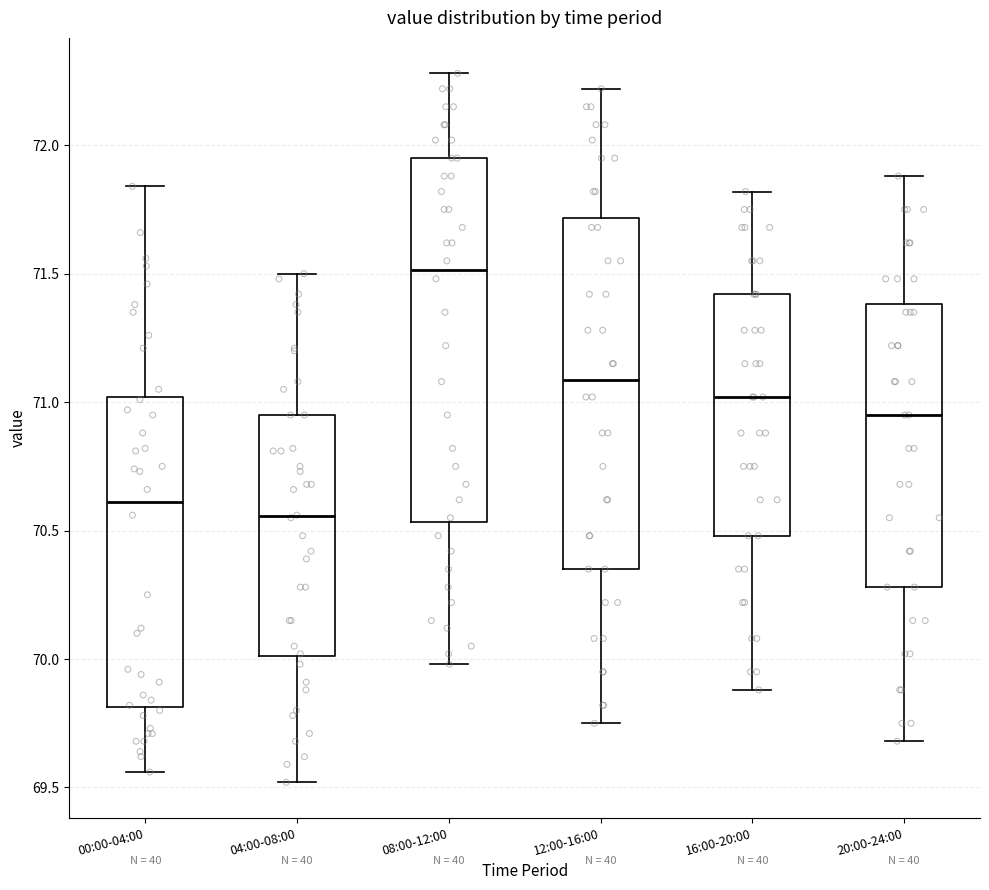

Reading left to right, read every box against the y-axis: the position of its median line, the range the box covers, and the ends of its whiskers. The values are not printed on the chart, so give them approximately, as read against the axis.

00:00-04:00: median 70.60, box 69.80 to 71.00, whiskers 69.55 to 71.85
04:00-08:00: median 70.55, box 70.00 to 70.95, whiskers 69.50 to 71.50
08:00-12:00: median 71.50, box 70.55 to 71.95, whiskers 70.00 to 72.30
12:00-16:00: median 71.10, box 70.35 to 71.70, whiskers 69.75 to 72.20
16:00-20:00: median 71.00, box 70.50 to 71.40, whiskers 69.90 to 71.80
20:00-24:00: median 70.95, box 70.30 to 71.40, whiskers 69.70 to 71.90